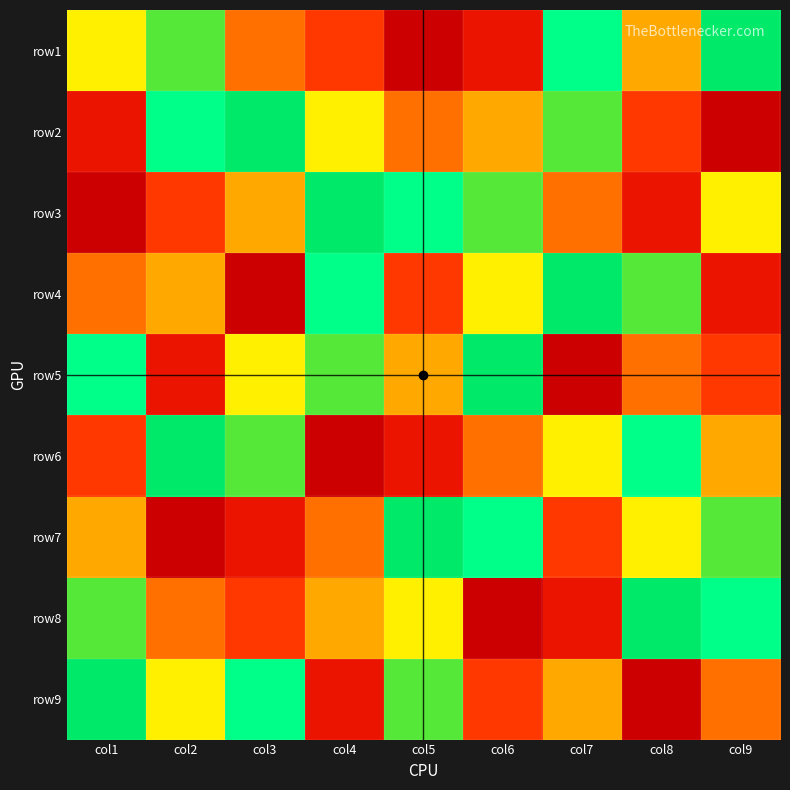

Which has a higher value, col4 or col9?

col4